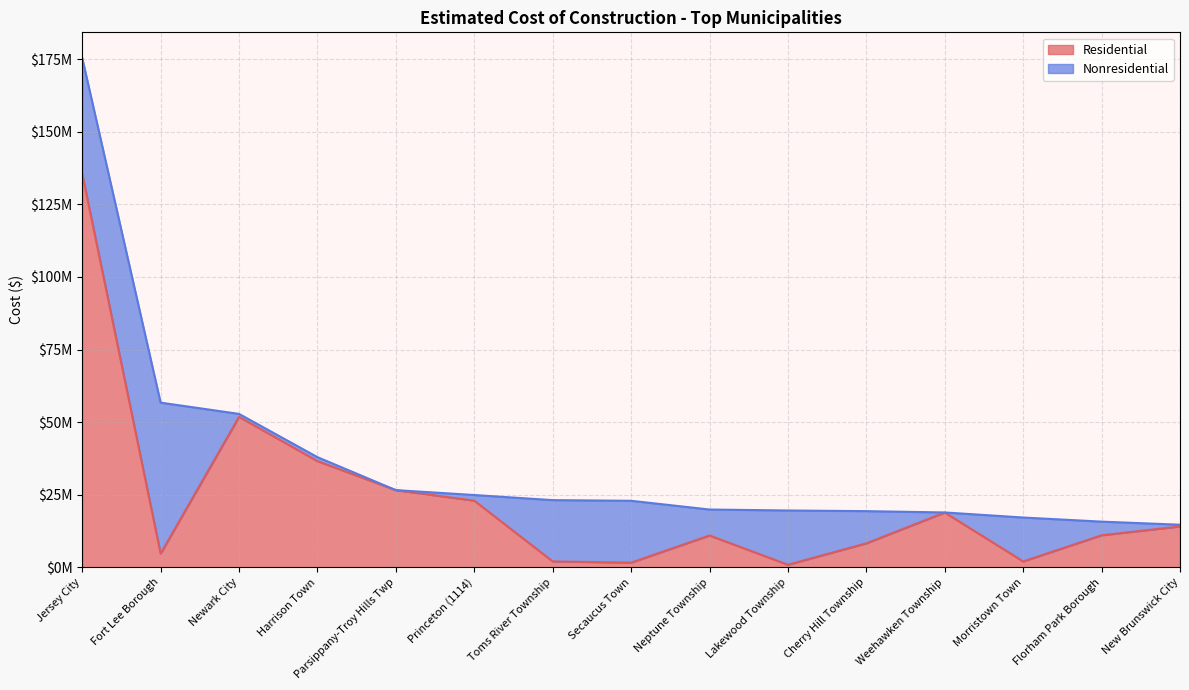

What is the sum of all values?

347545827